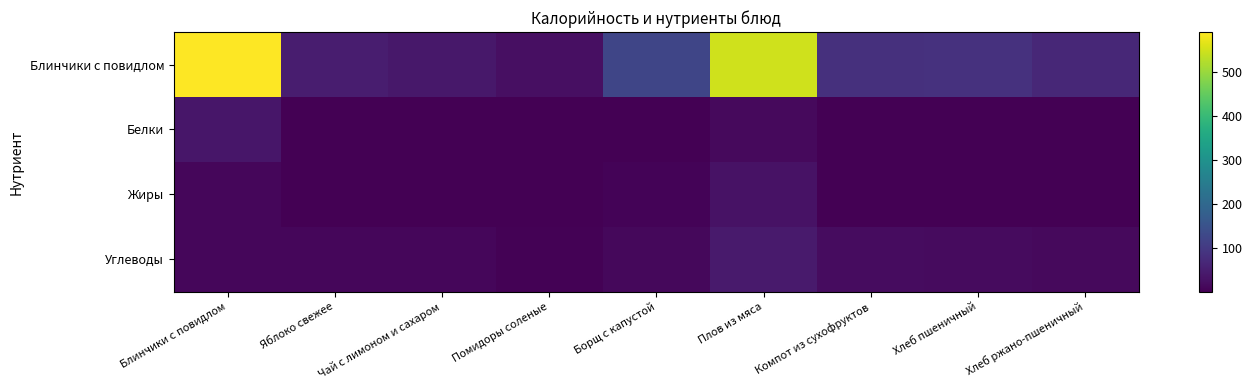

At which category is the sum across all series the highest?

Блинчики с повидлом